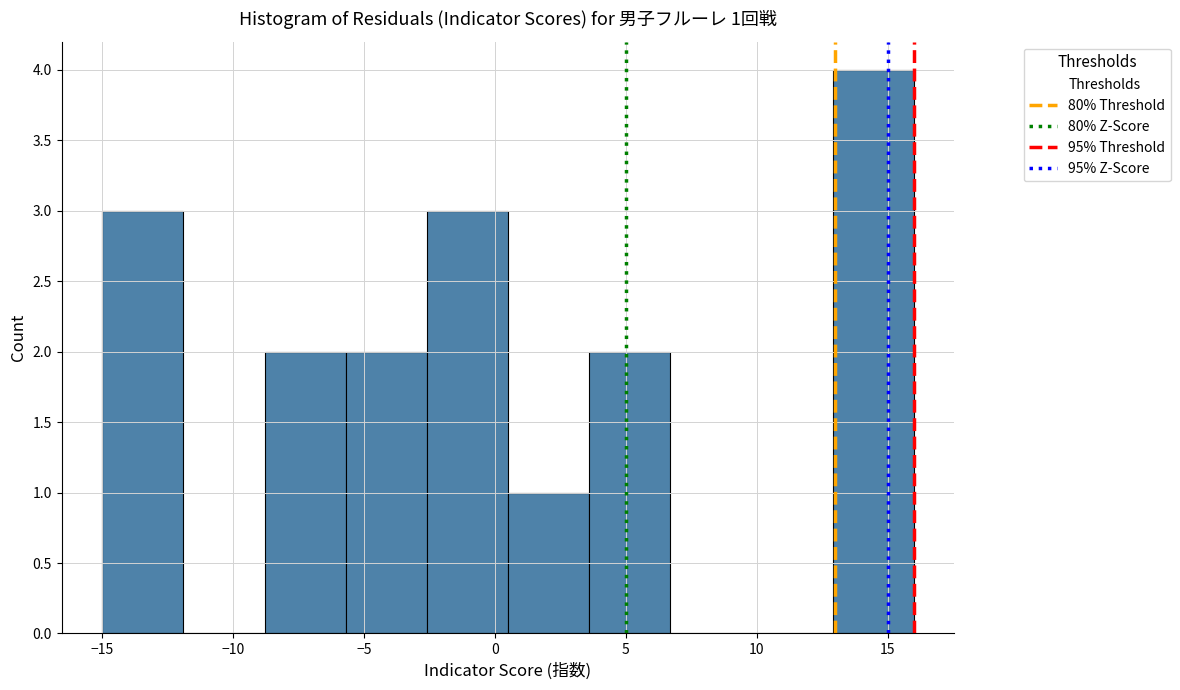

Which range on the x-axis has the tallest bar?

12.9 to 16.0